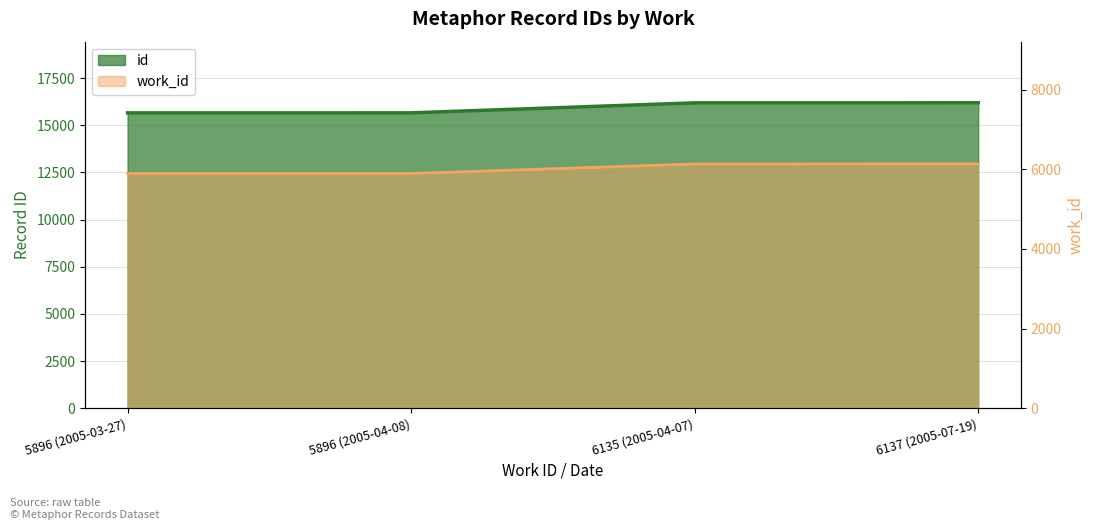

Reading left to right, transcribe all the data shown in this chart.

15655	15656	16186	16190